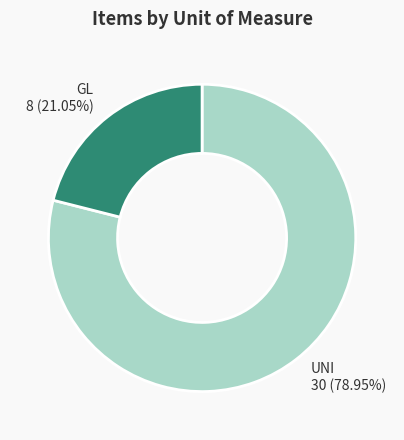

Is there any slice that represents more than half of the pie?

Yes